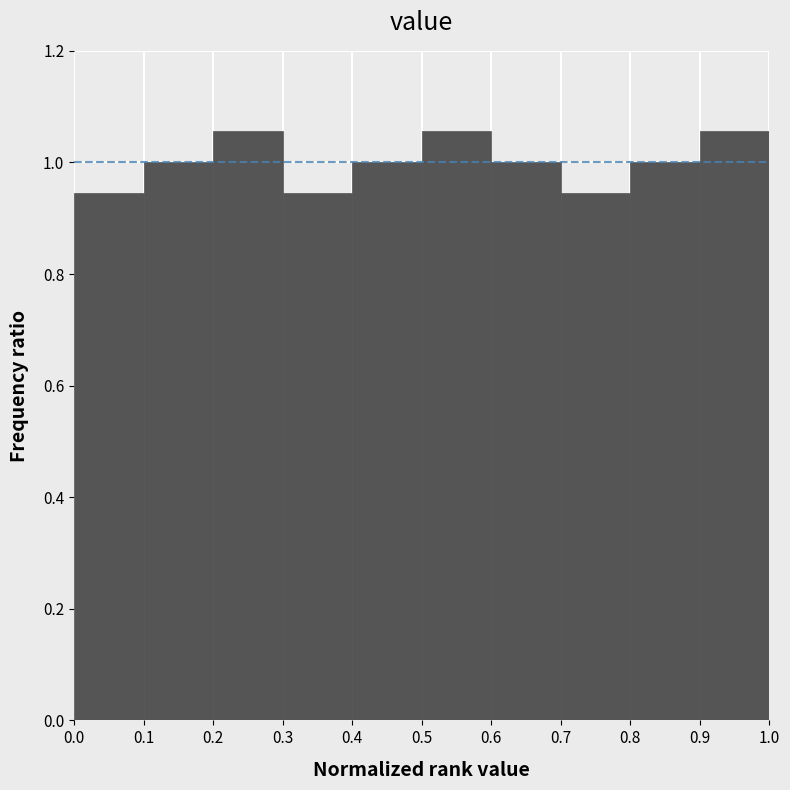

Reading left to right, transcribe this chart: for each bar, give the range it covers on the x-axis and its height. The values are not printed on the chart, so give them approximately, as read against the axis.

0.0 to 0.1: 0.94
0.1 to 0.2: 1.00
0.2 to 0.3: 1.06
0.3 to 0.4: 0.94
0.4 to 0.5: 1.00
0.5 to 0.6: 1.06
0.6 to 0.7: 1.00
0.7 to 0.8: 0.94
0.8 to 0.9: 1.00
0.9 to 1.0: 1.06